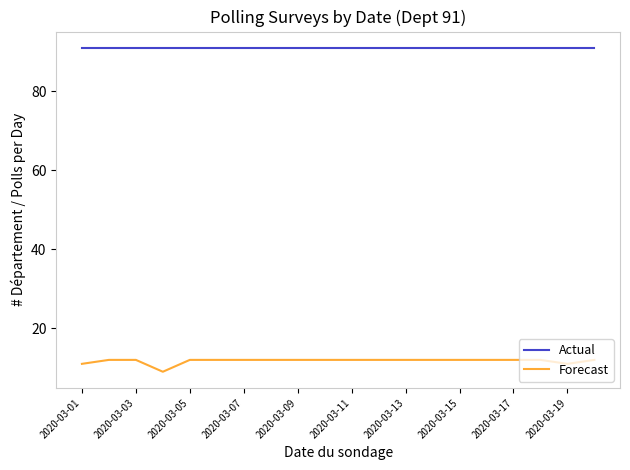

Which series has the largest total across all categories?

Actual